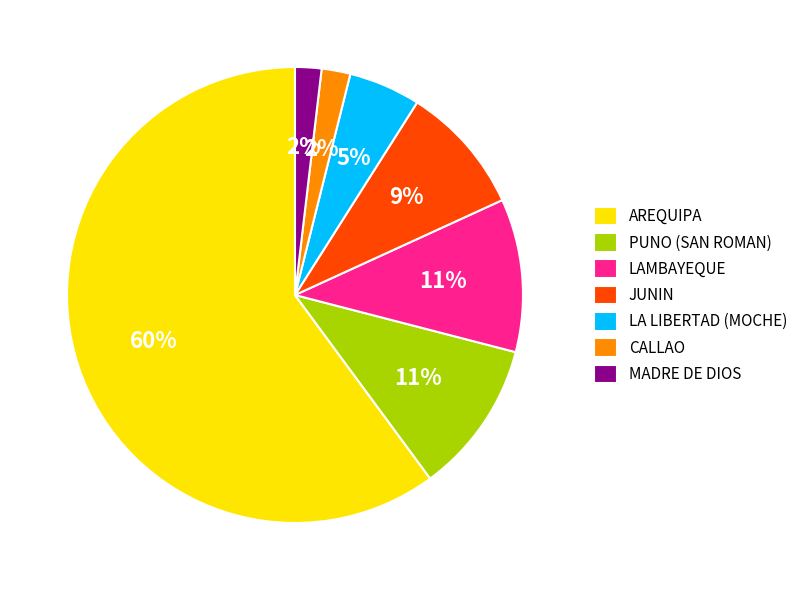

To the nearest percent, what is the average slice percentage?

14%